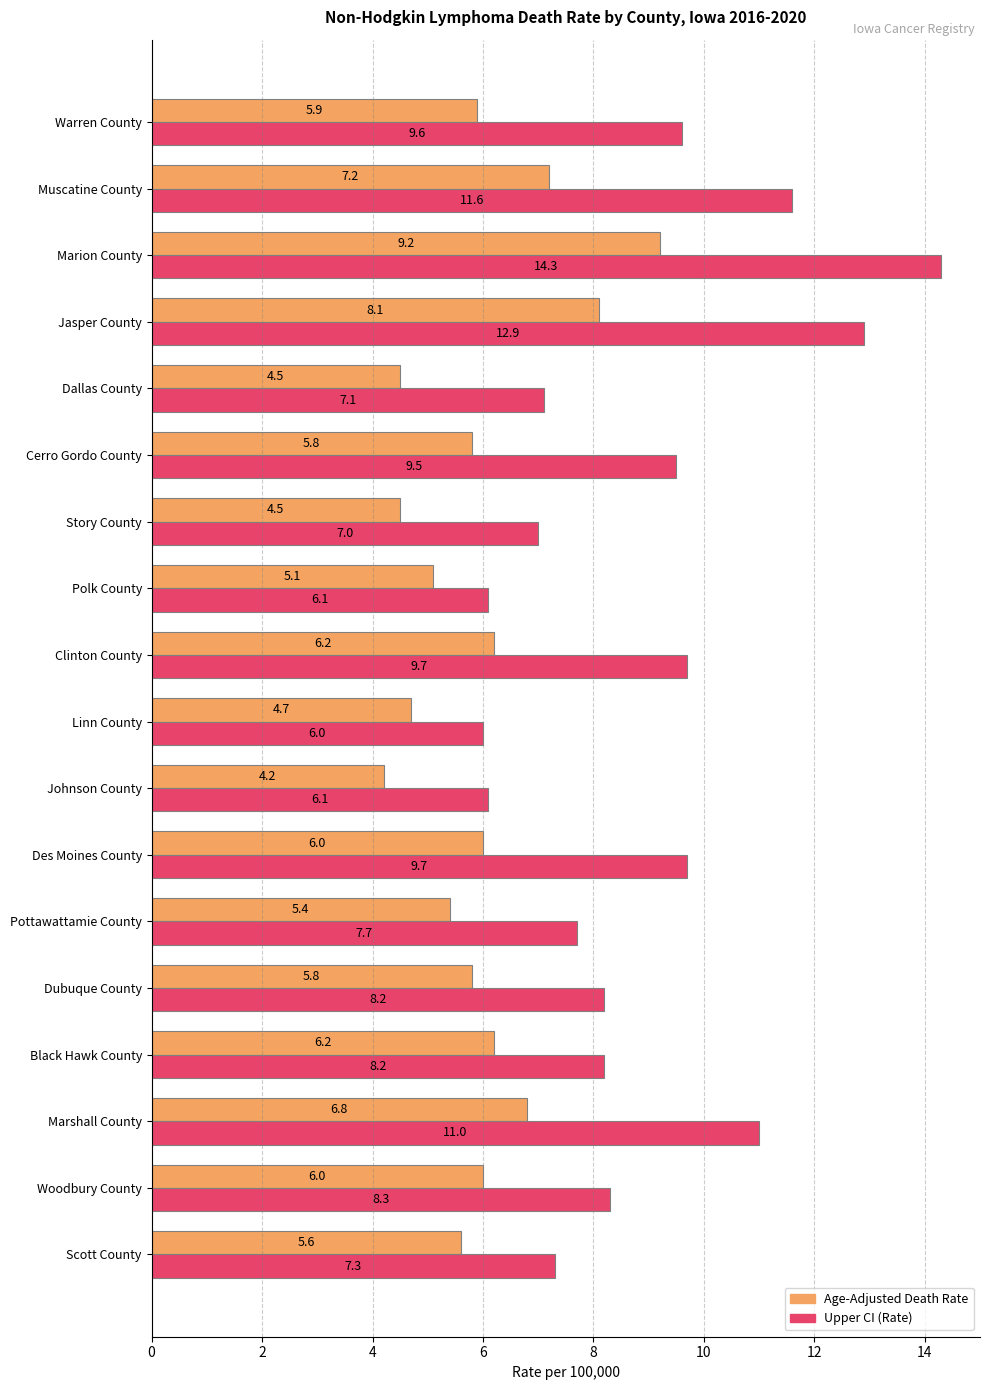

List the series in order of their overall mean, highest first.

Upper CI (Rate), Age-Adjusted Death Rate